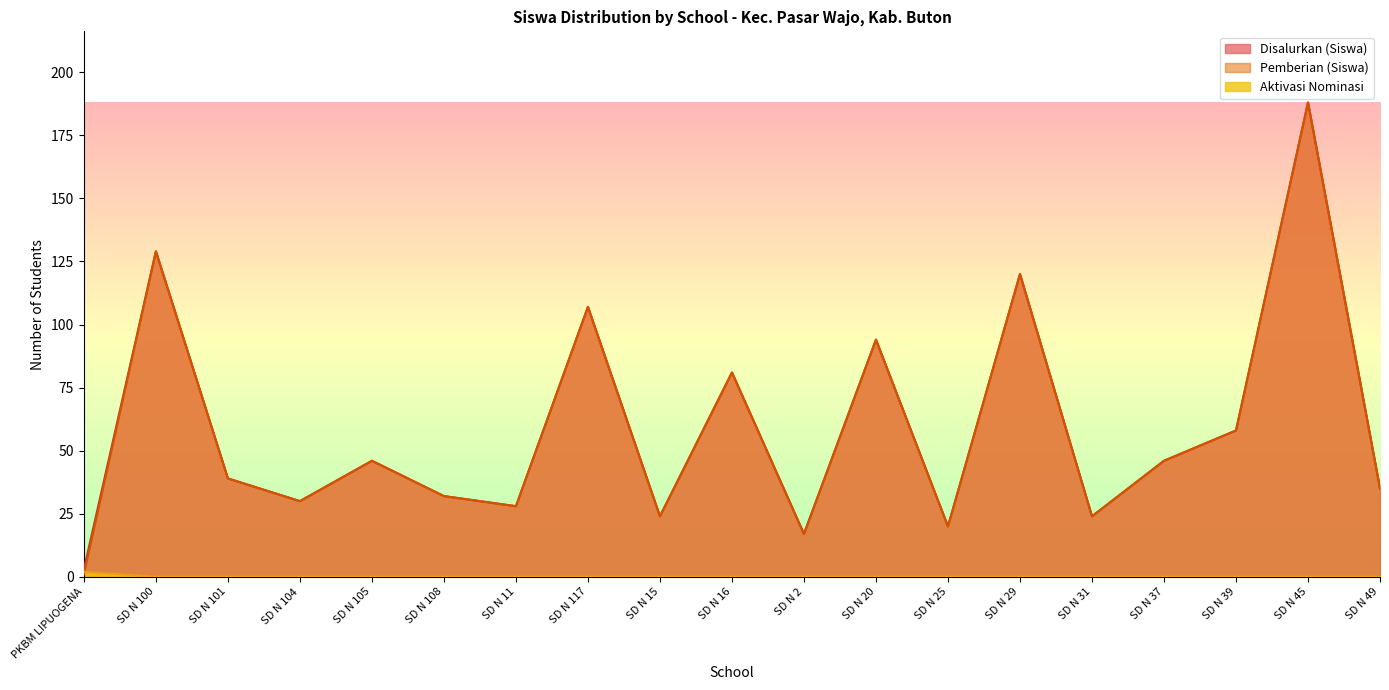

Between SD N 2 and SD N 45, which series saw the biggest shift?

Disalurkan (Siswa)